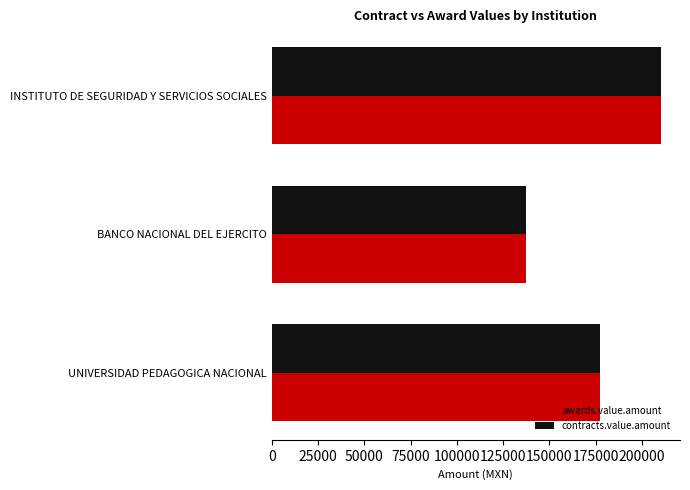

What are all the series names shown in the legend?

awards.value.amount, contracts.value.amount